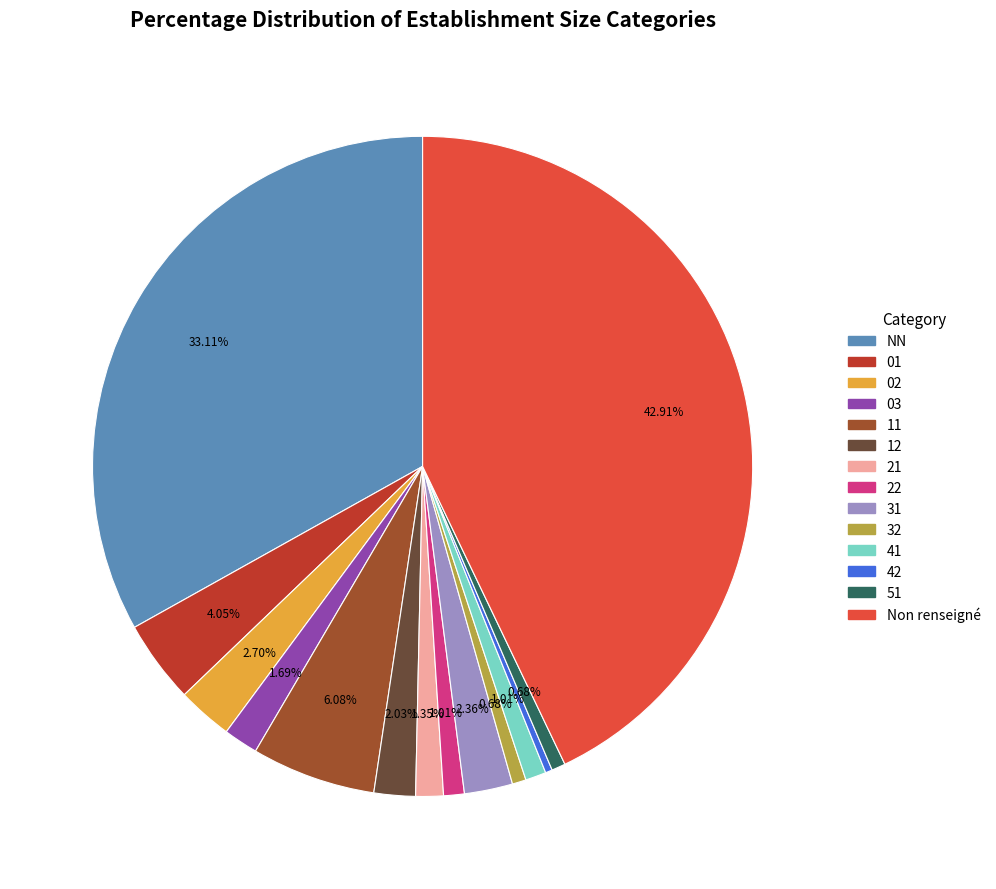

Is there any slice that represents more than half of the pie?

No